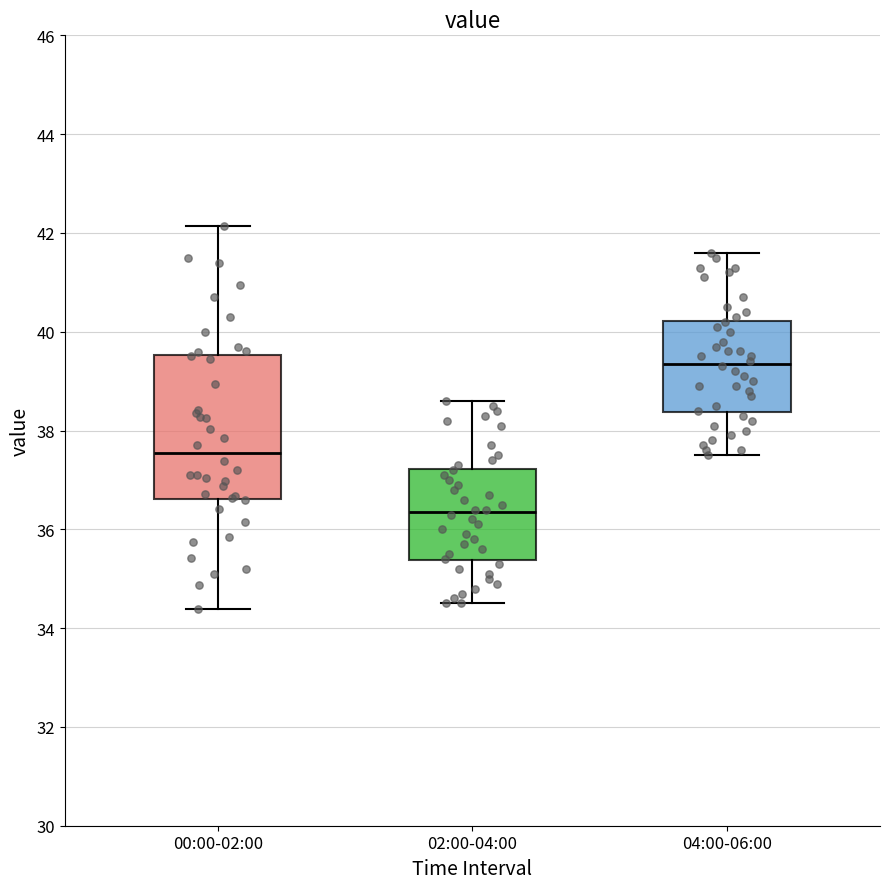

Reading left to right, read every box against the y-axis: the position of its median line, the range the box covers, and the ends of its whiskers. The values are not printed on the chart, so give them approximately, as read against the axis.

00:00-02:00: median 37.6, box 36.6 to 39.6, whiskers 34.4 to 42.2
02:00-04:00: median 36.4, box 35.4 to 37.2, whiskers 34.6 to 38.6
04:00-06:00: median 39.4, box 38.4 to 40.2, whiskers 37.6 to 41.6